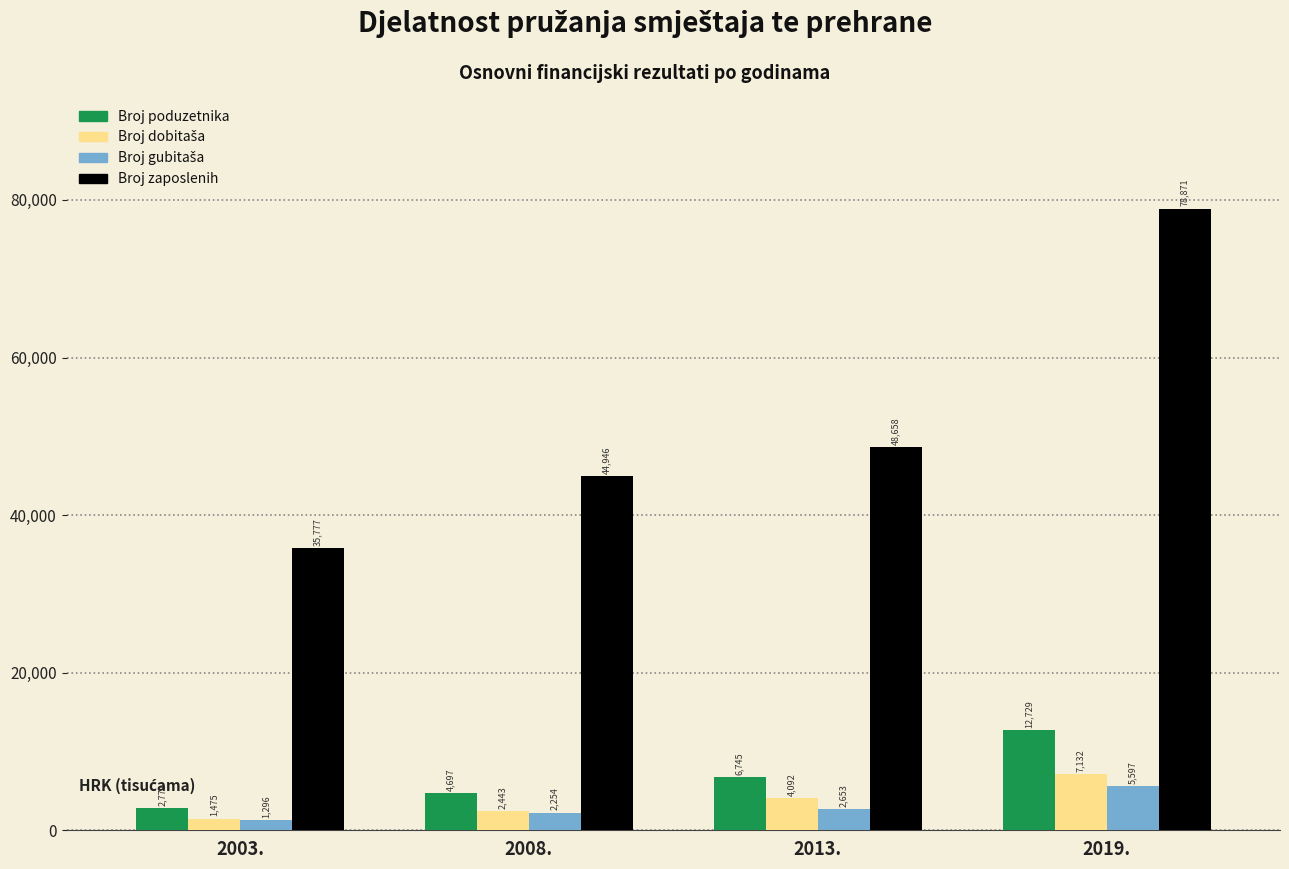

The Broj poduzetnika series shows 2771 at 2003.. True or false?

True